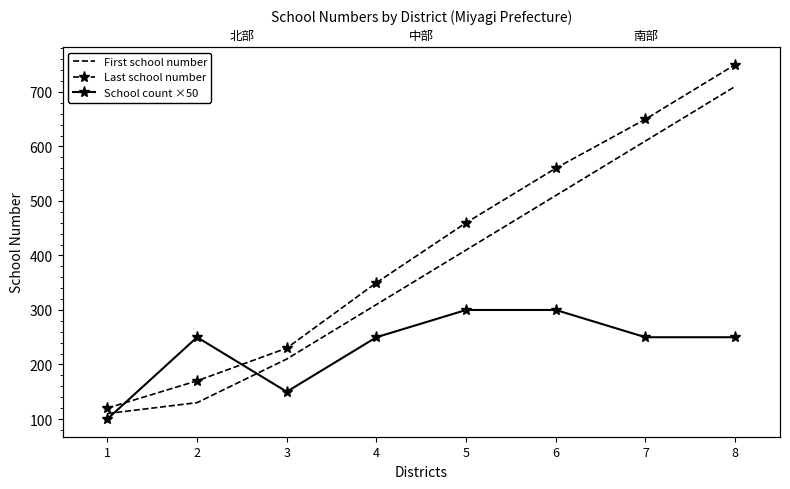

What is the difference between the second highest and second lowest values in the School count ×50 series?

150